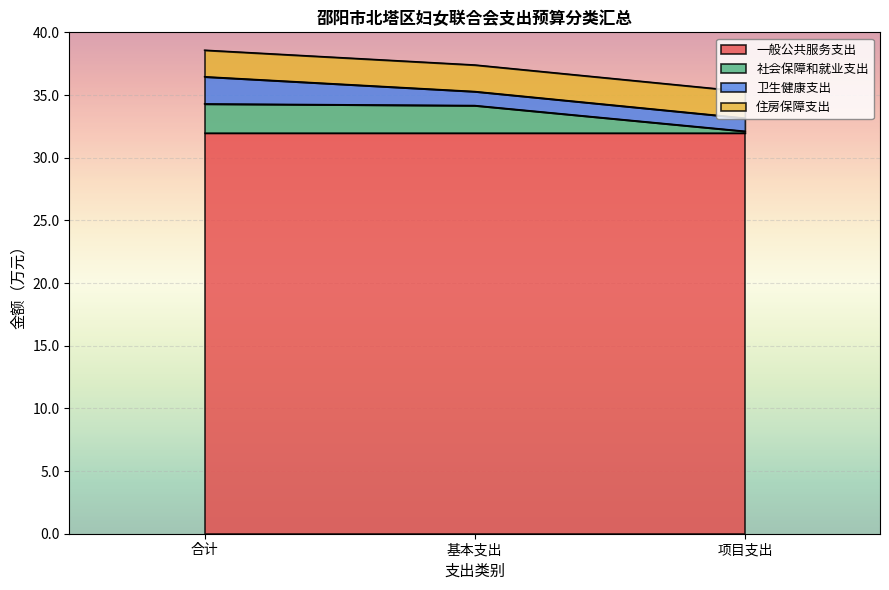

True or false: 卫生健康支出 has a value of 1.1 at 基本支出.

True